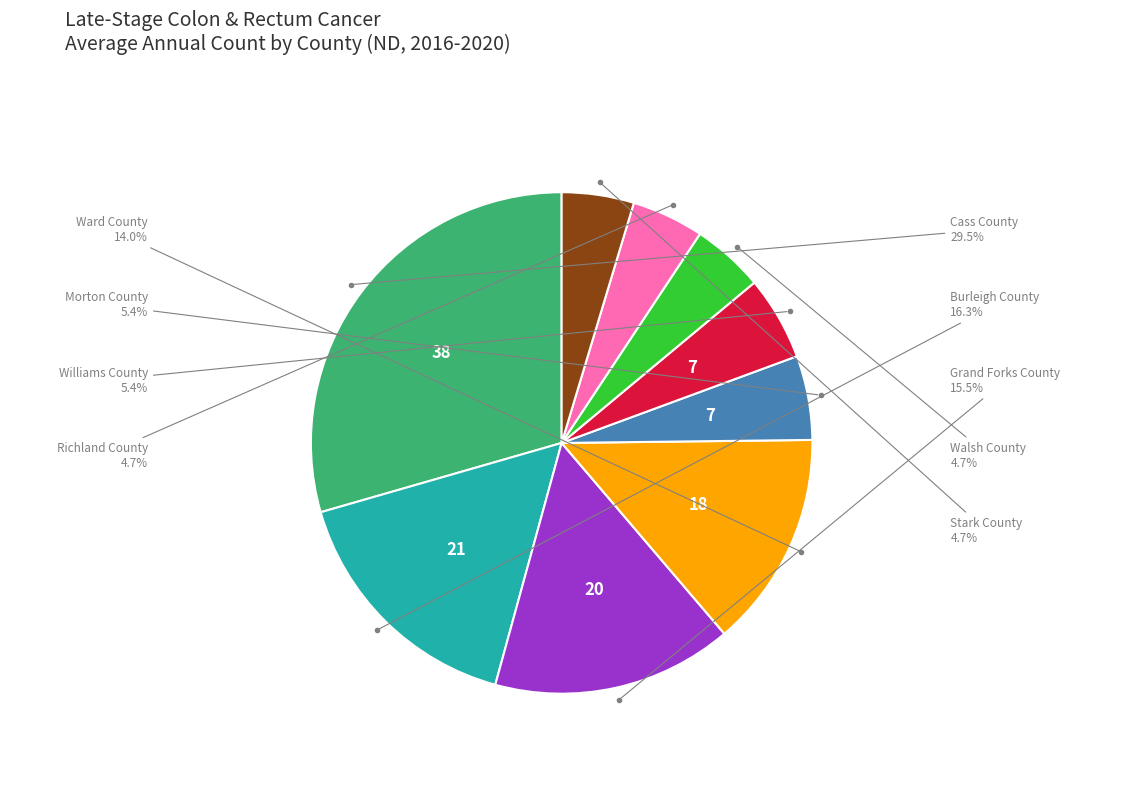

Does Morton County represent more than half of the total?

No